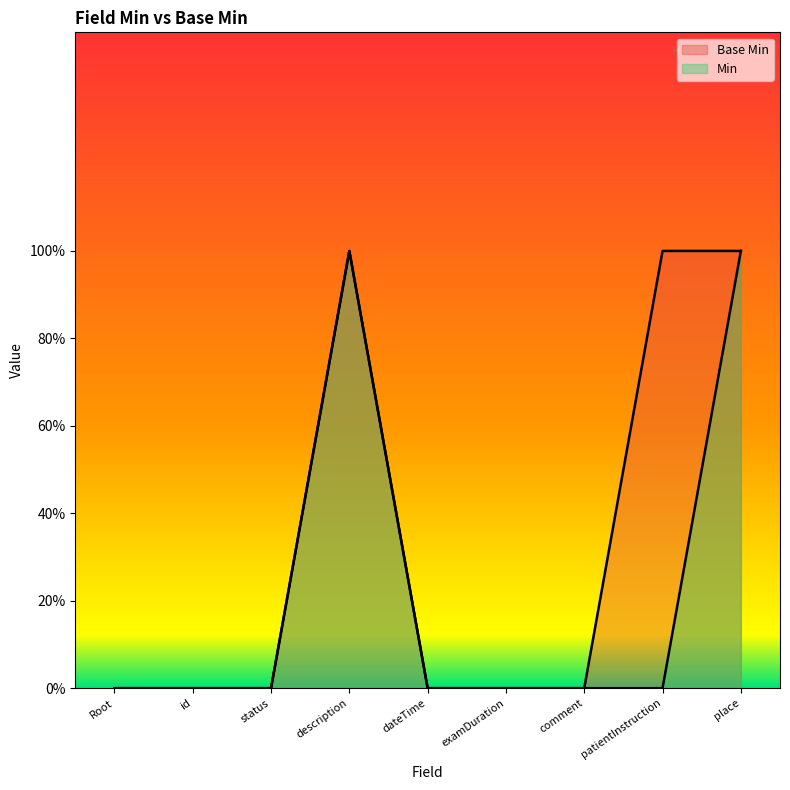

What are all the series names shown in the legend?

Base Min, Min